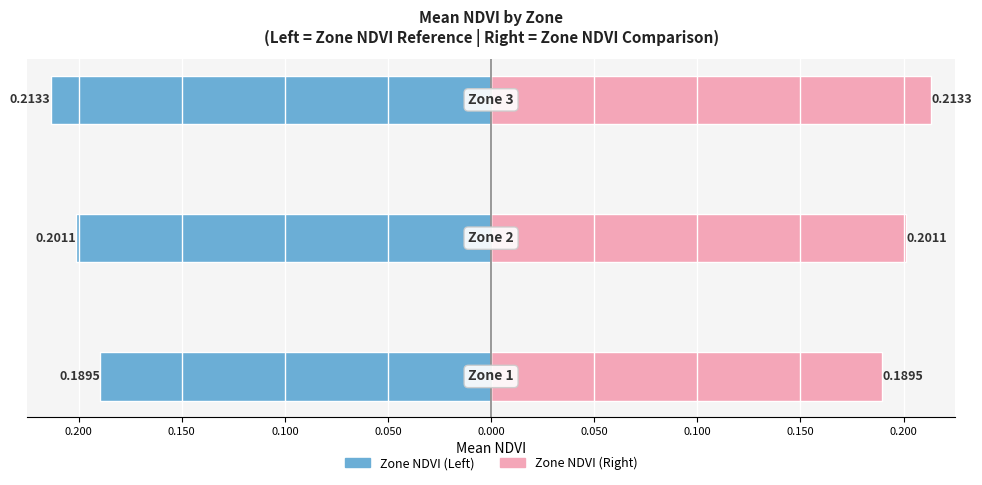

Rank the series by their maximum value, from lowest to highest.

Zone NDVI (Left), Zone NDVI (Right)